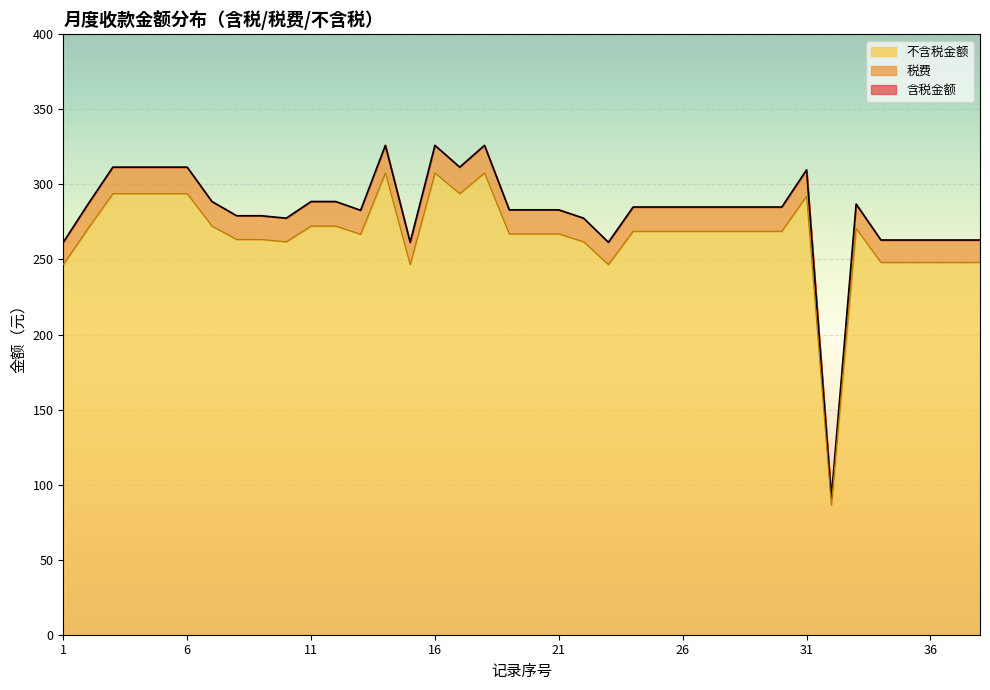

What is the total value across all series at 11?

288.6